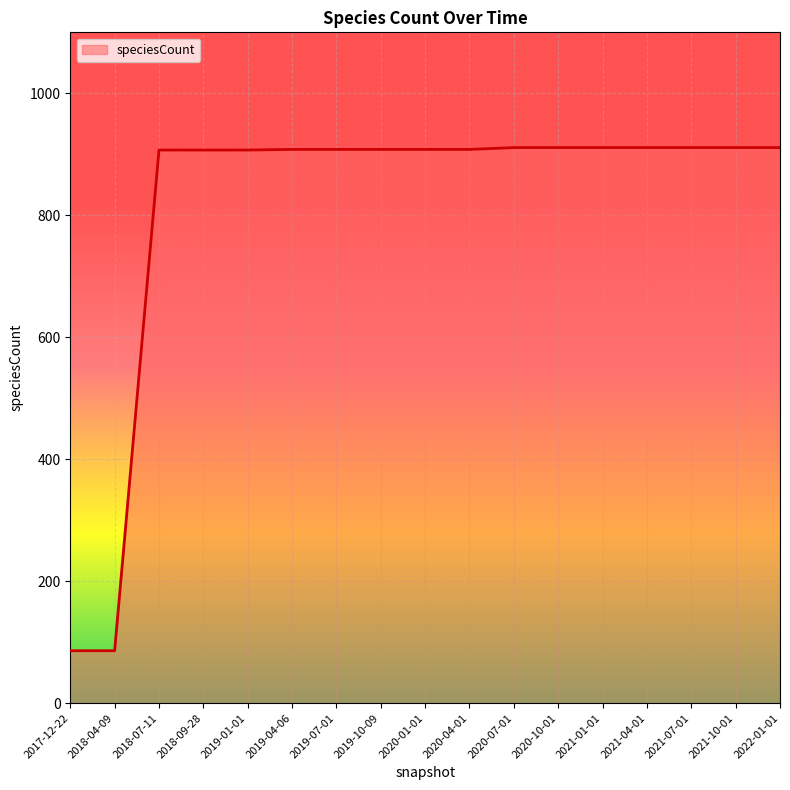

Approximately how many times larger is the value at 2019-07-01 compared to 2018-09-28?

1.0